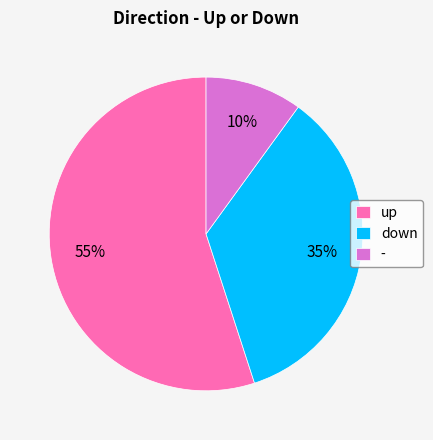

To the nearest percent, what is the average slice percentage?

33%